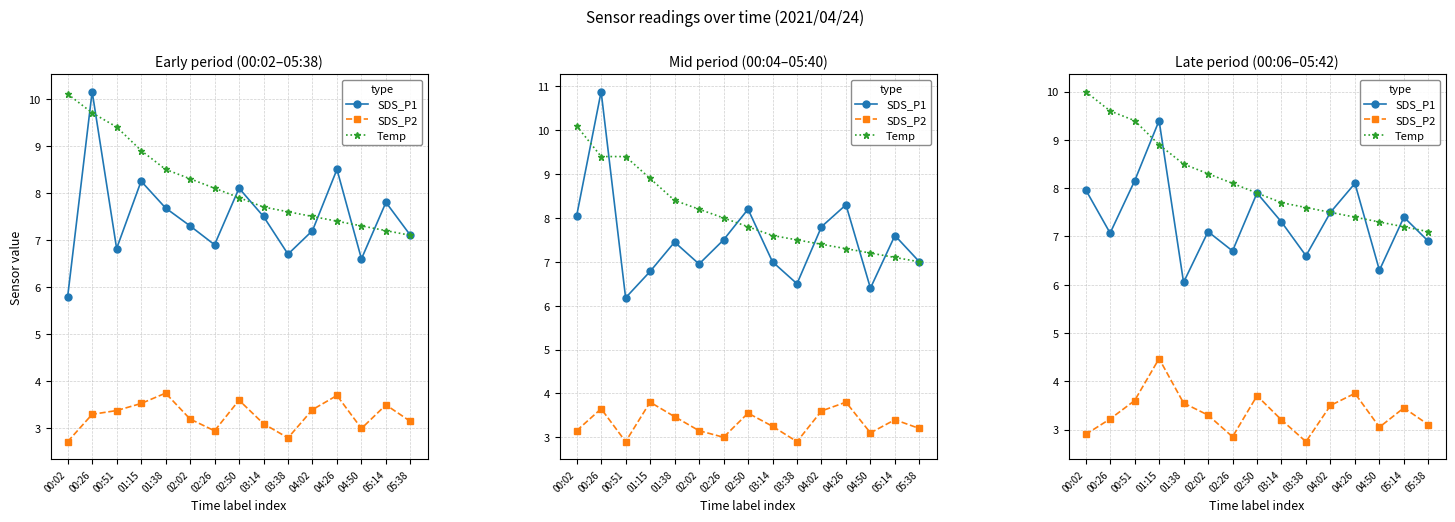

Is this an area chart (filled region under the line)?

No